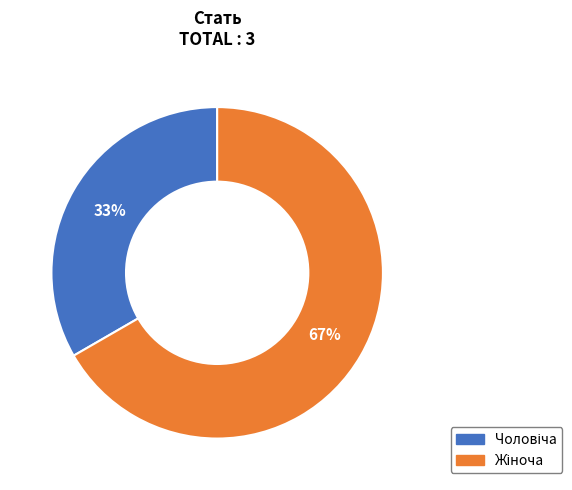

To the nearest percent, what is the average slice percentage?

50%